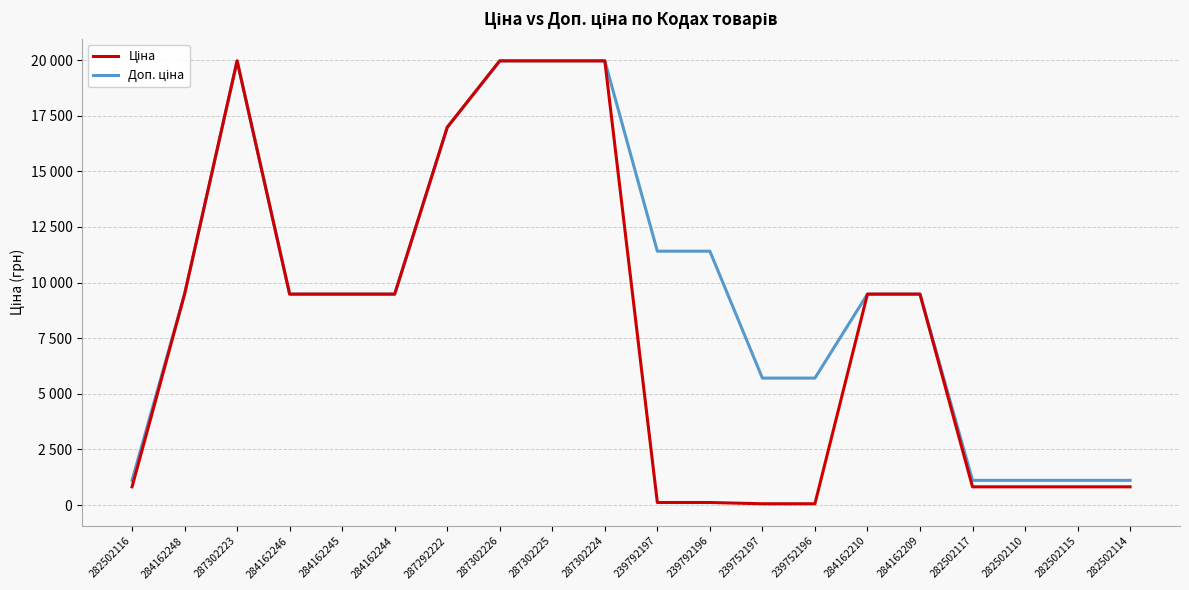

True or false: Ціна has more than 2 interior local peaks.

False